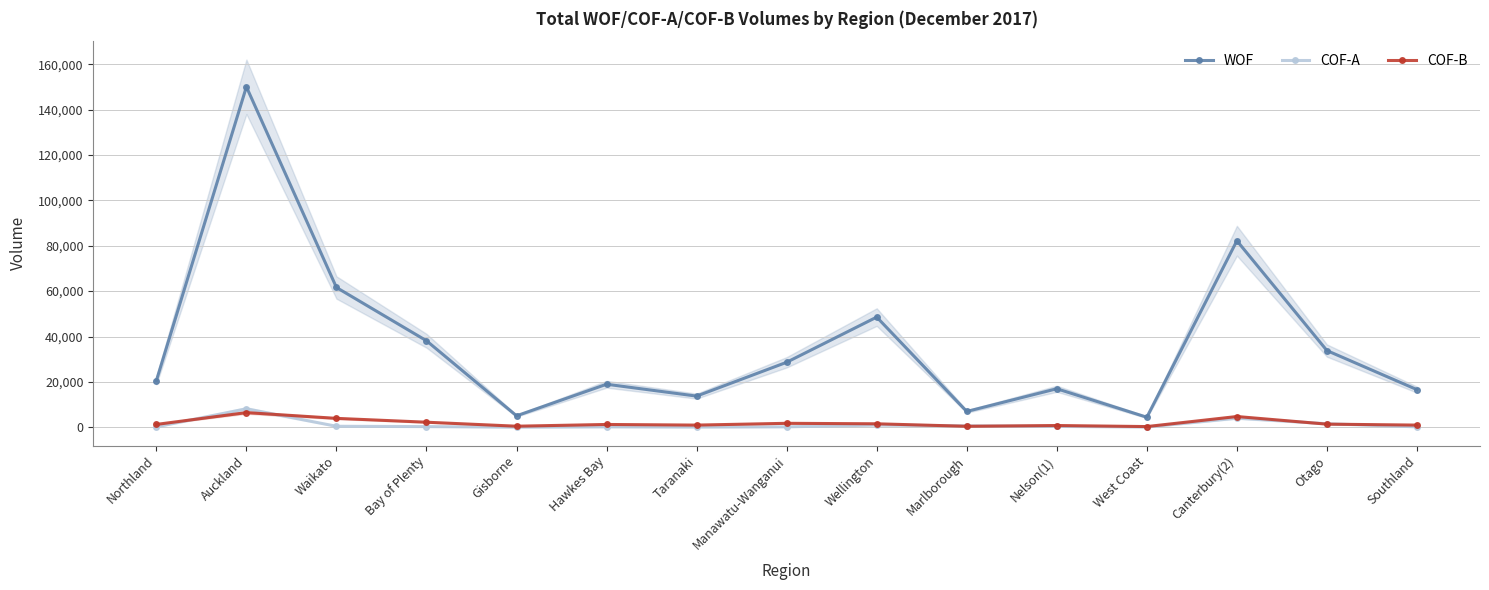

True or false: WOF and COF-B intersect in this chart.

False